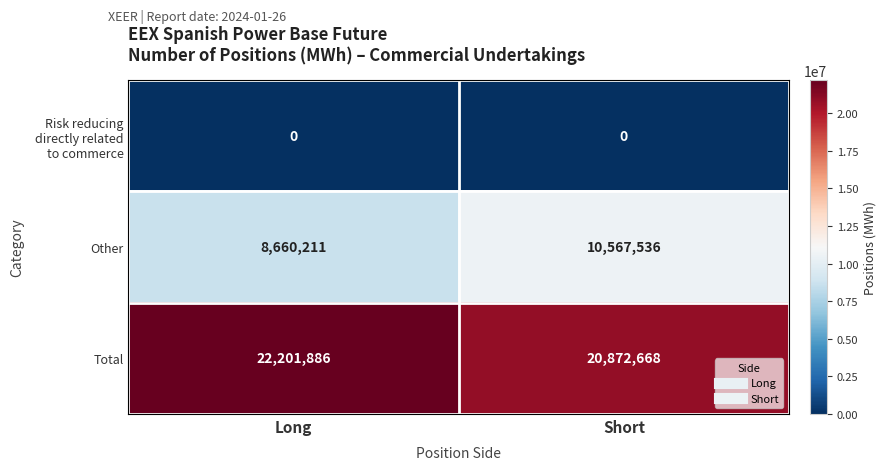

List the labels in order of Total value, smallest first.

Short, Long